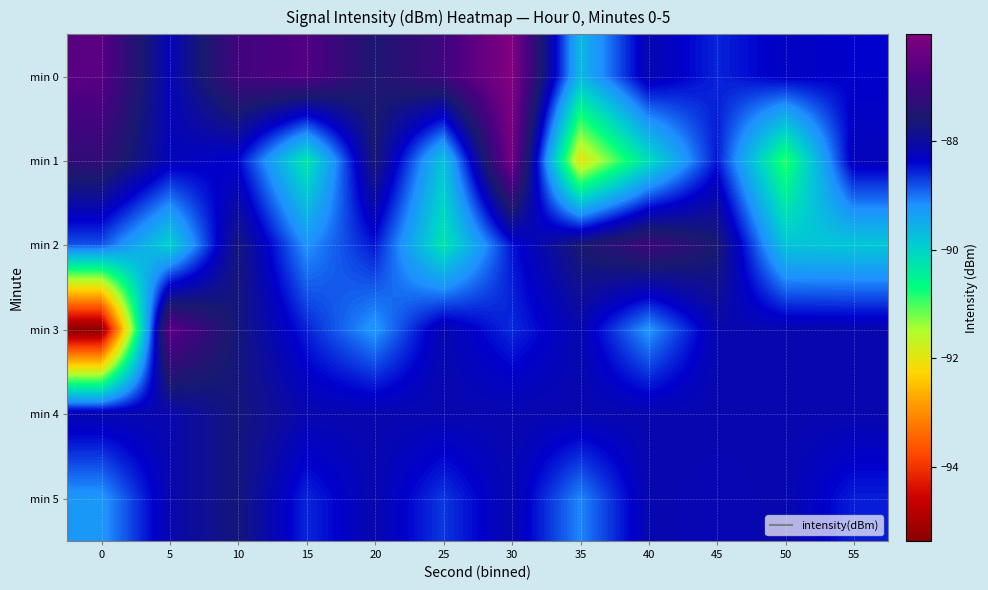

What is the greatest value displayed?

-86.0